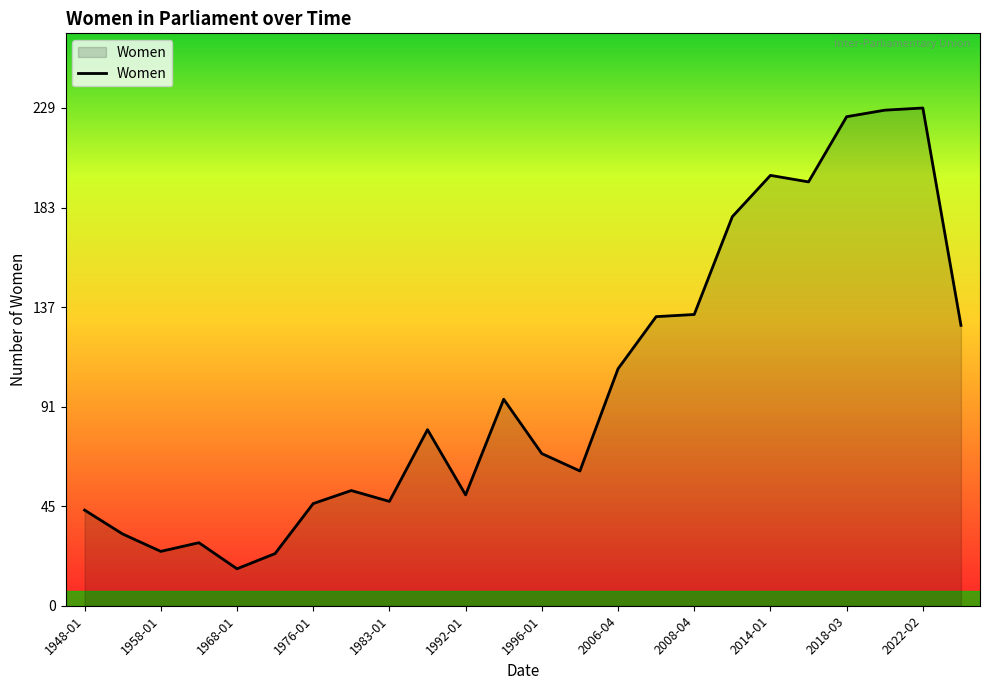

What is the difference between the maximum and minimum values?

212